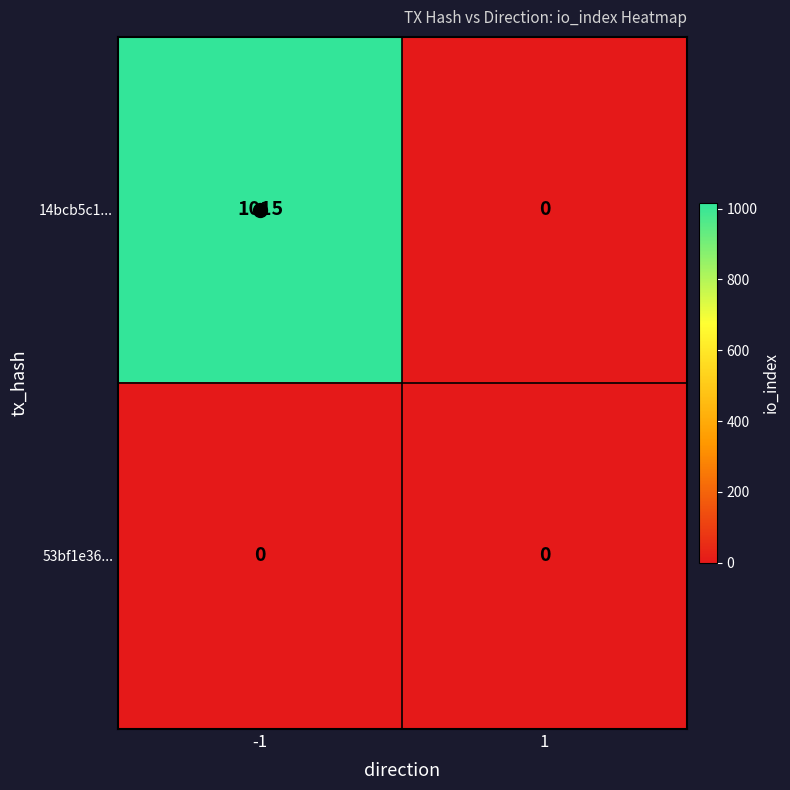

How many positive values does the 14bcb5c1... series have?

1